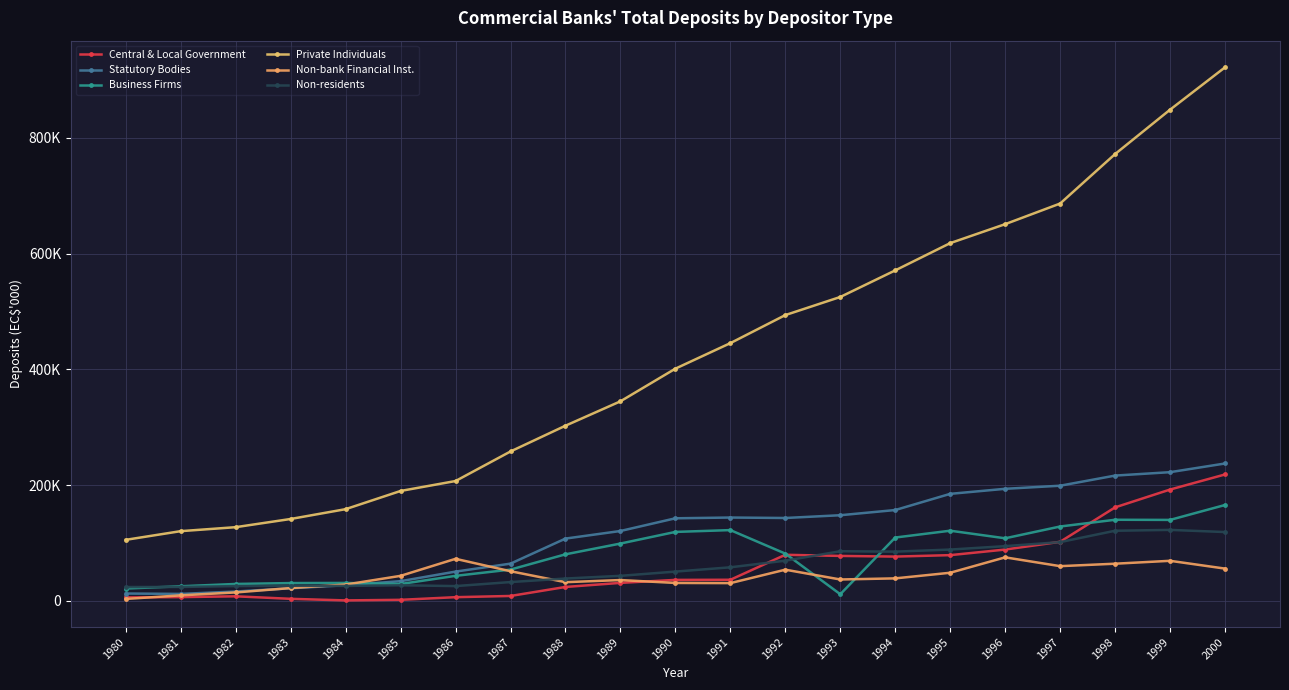

At which category is the sum across all series the highest?

2000